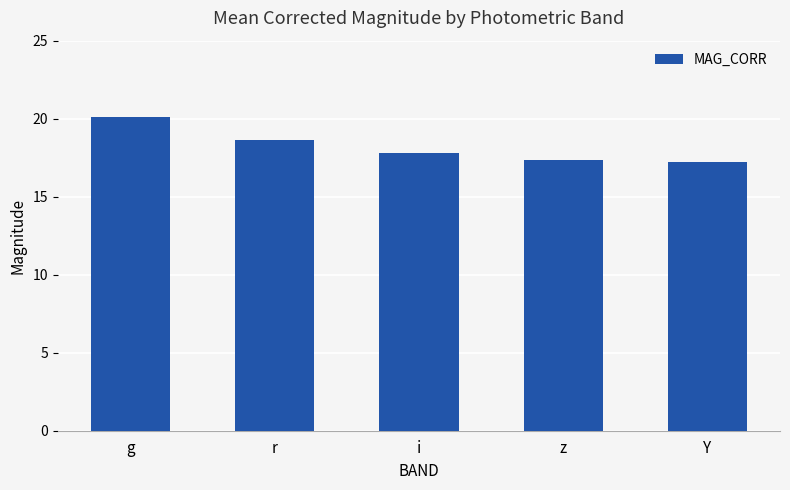

What is the difference between the maximum and second lowest values?

2.7